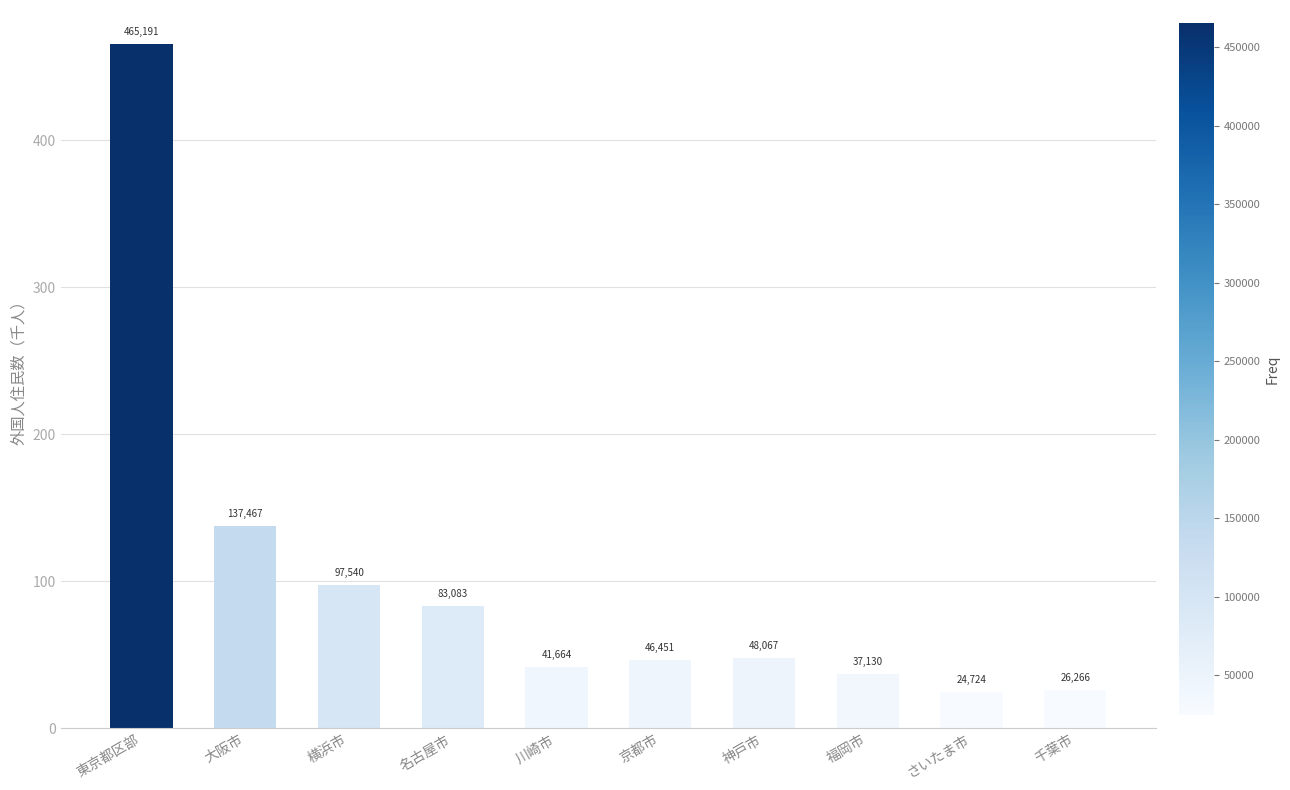

Reading right to left, what are all the values shown in this chart?

26.3	24.7	37.1	48.1	46.5	41.7	83.1	97.5	137.5	465.2